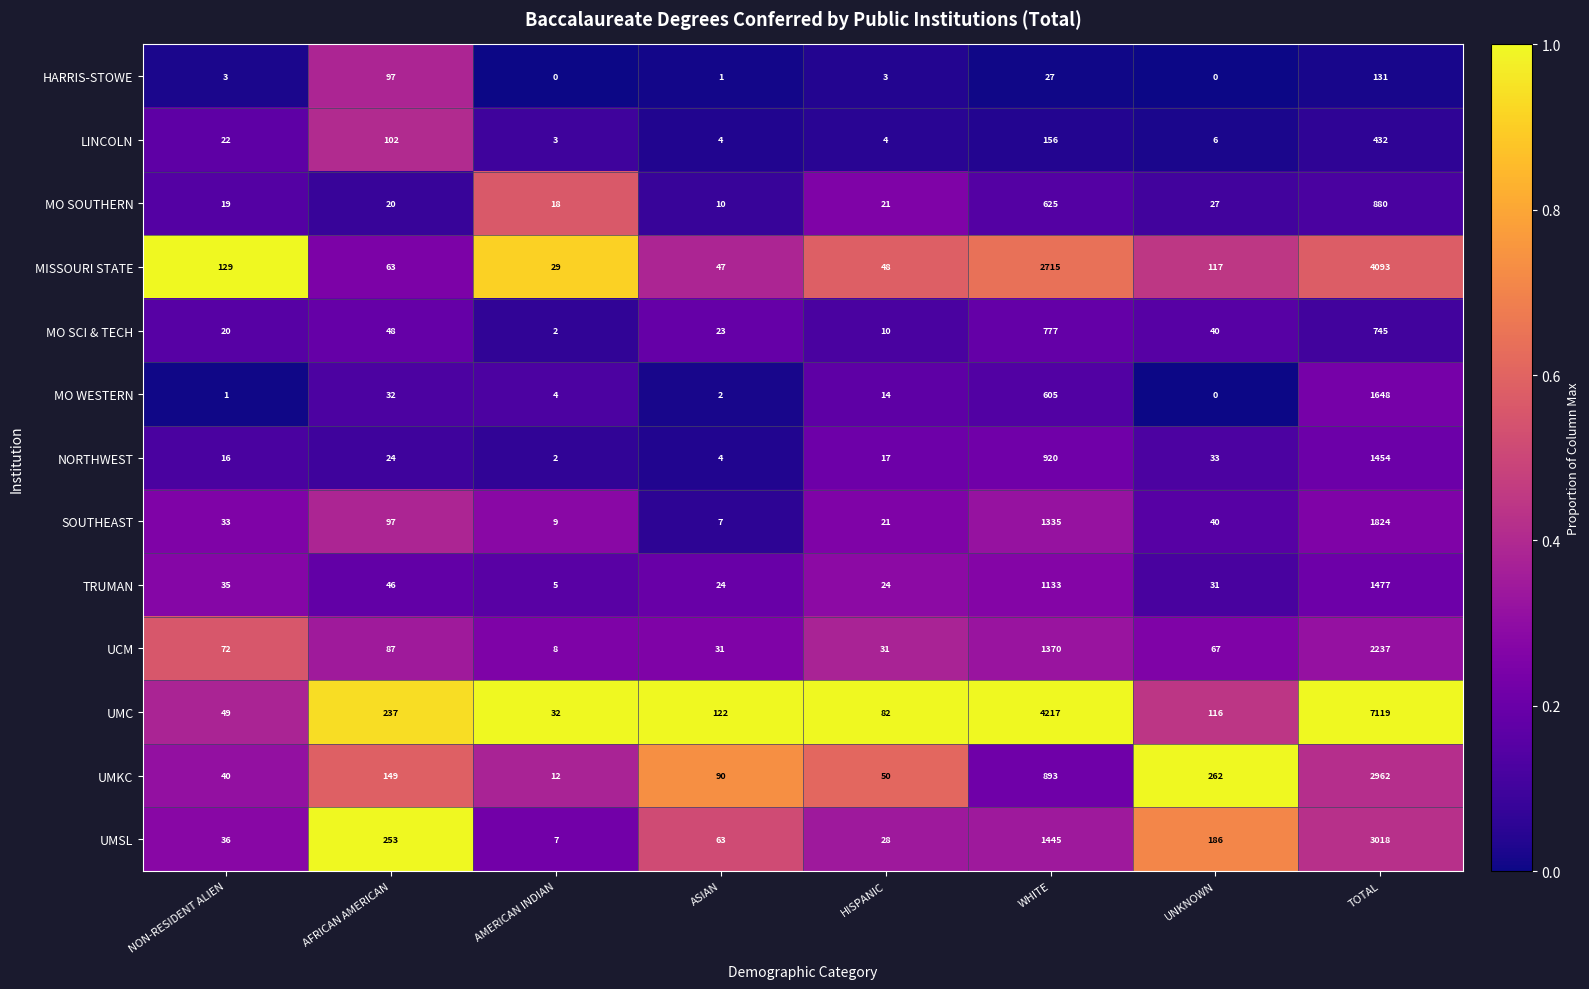

What is the sum of all HARRIS-STOWE values?

262